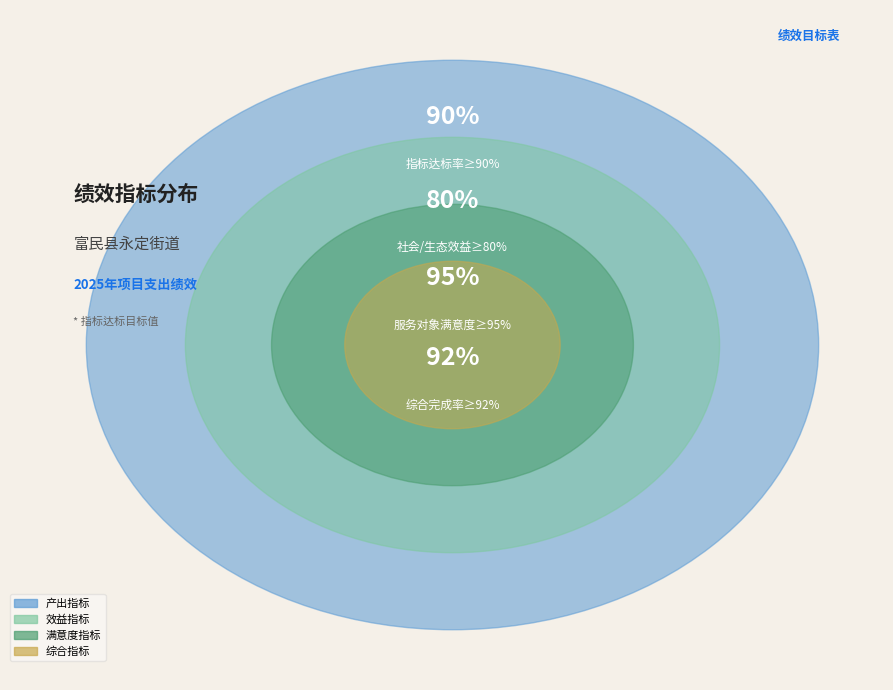

The 满意度指标 slice represents 22% of the pie. True or false?

False